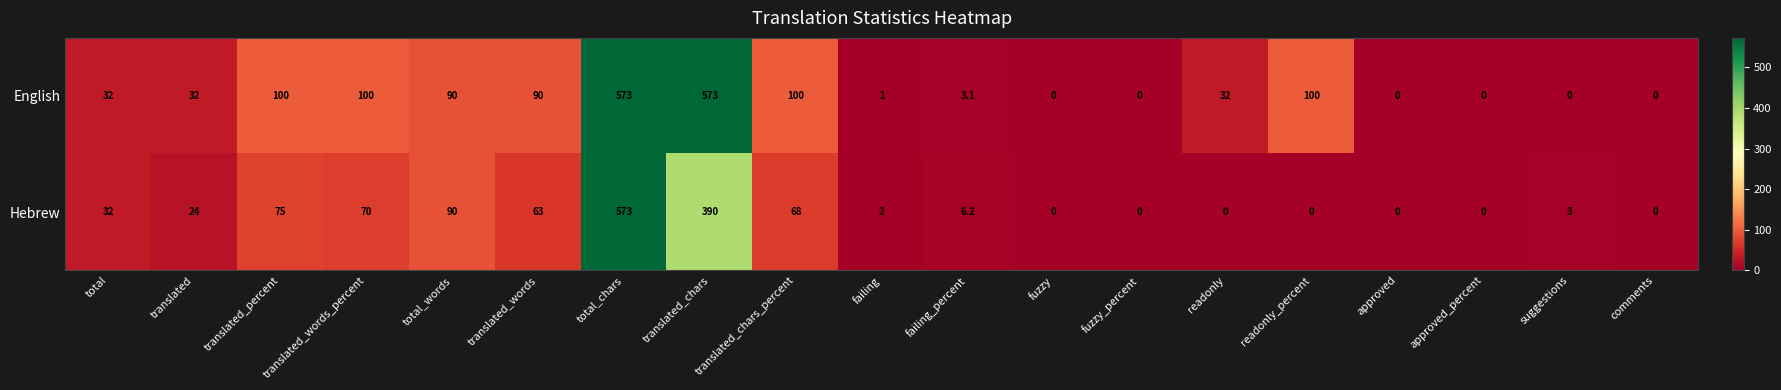

What is the sum of the Hebrew values at translated_words and total_chars?

636.0